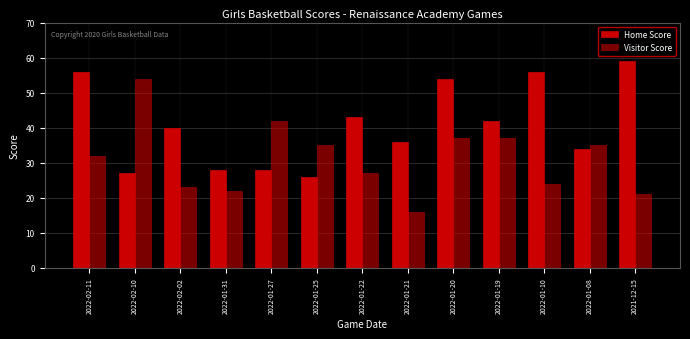

Are the bars grouped side by side (vs. stacked)?

Yes